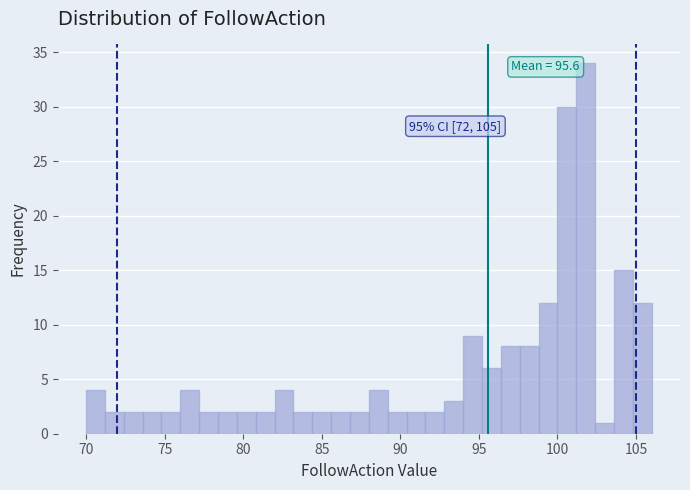

Around what value on the x-axis is the tallest bar? Give the approximate position of its centre, as read against the axis.

102.0